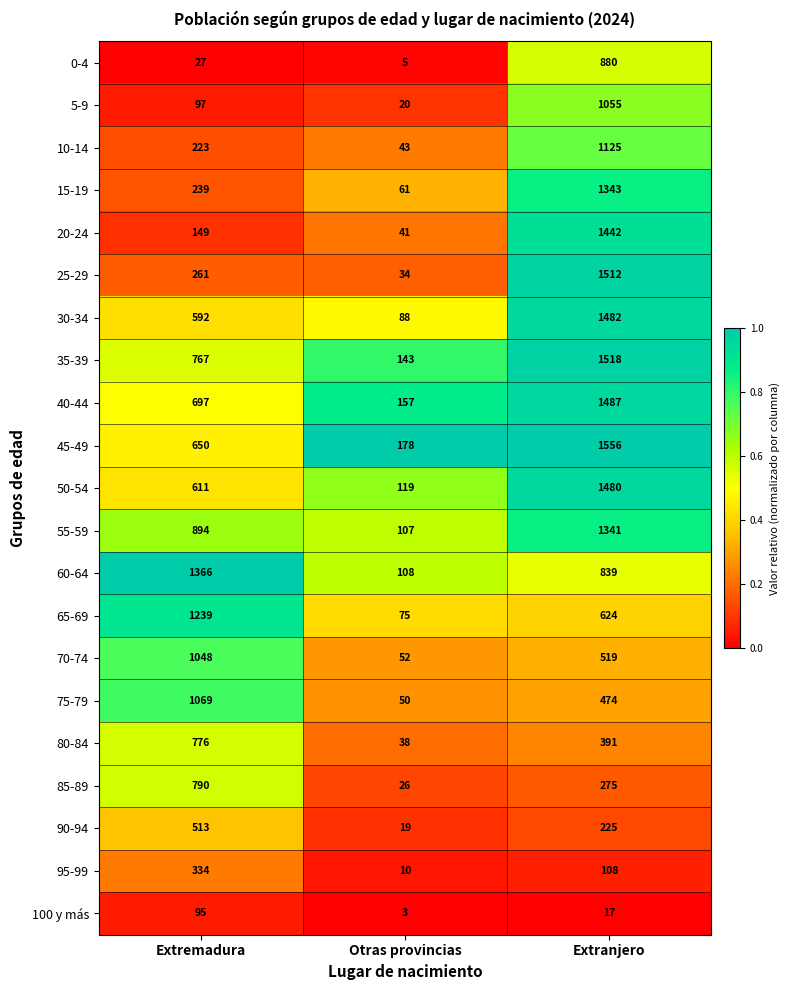

At which label is 90-94 closest to 266?

Extranjero